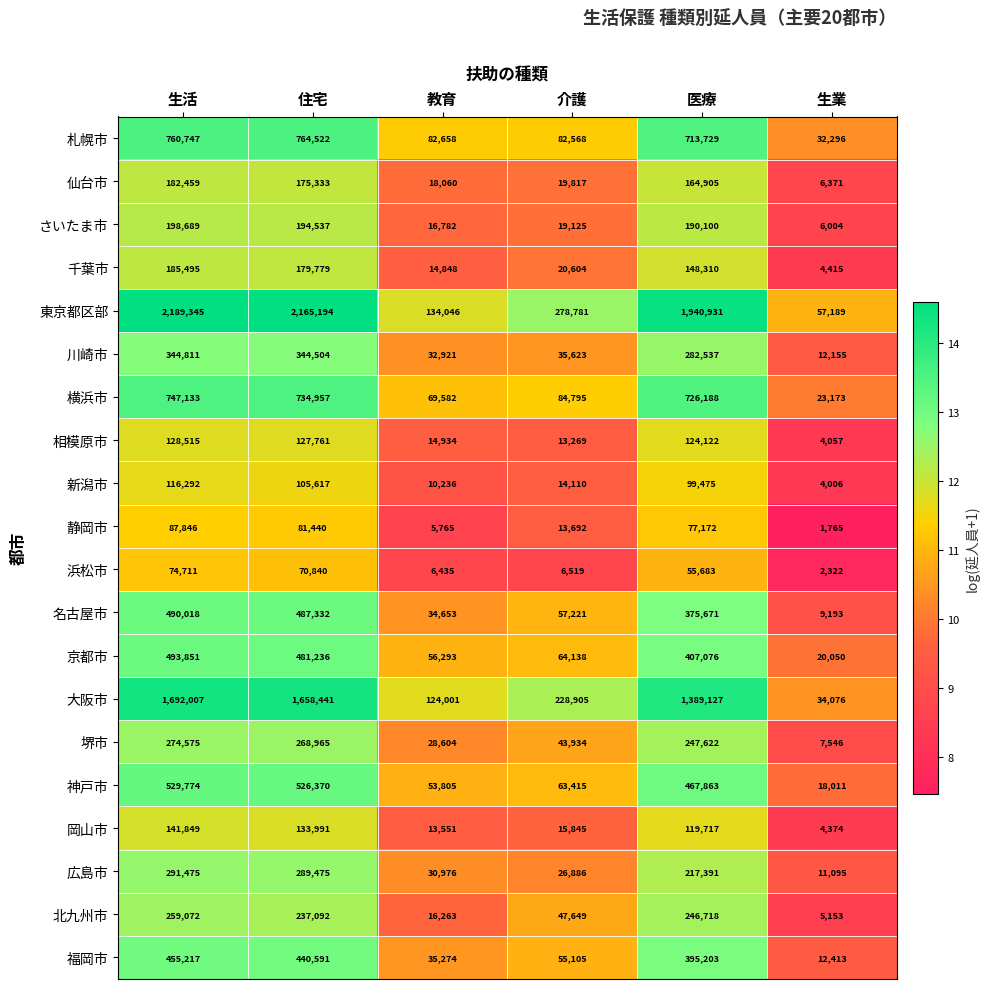

Which series has the largest total across all categories?

東京都区部